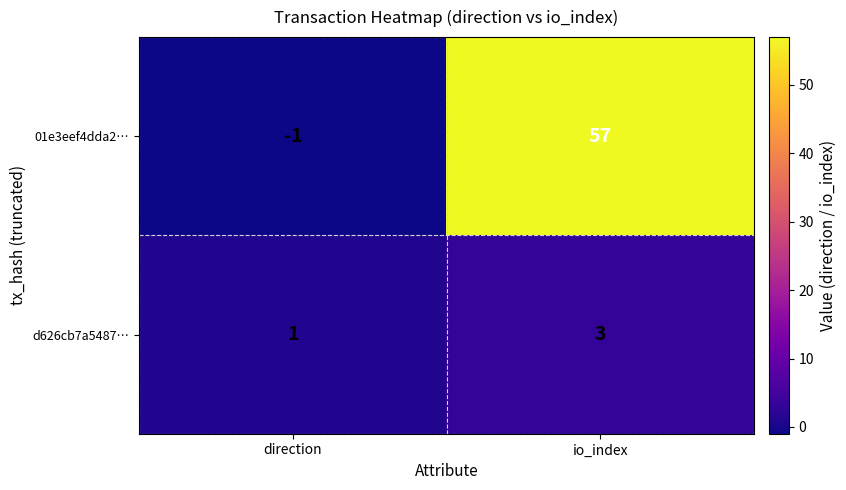

What is the approximate value of 01e3eef4dda2… at io_index?

57